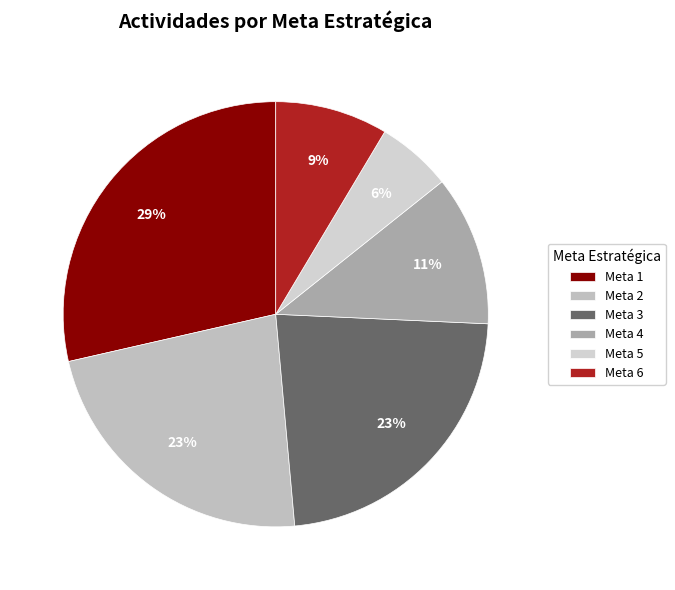

How many slices are in this pie chart?

6